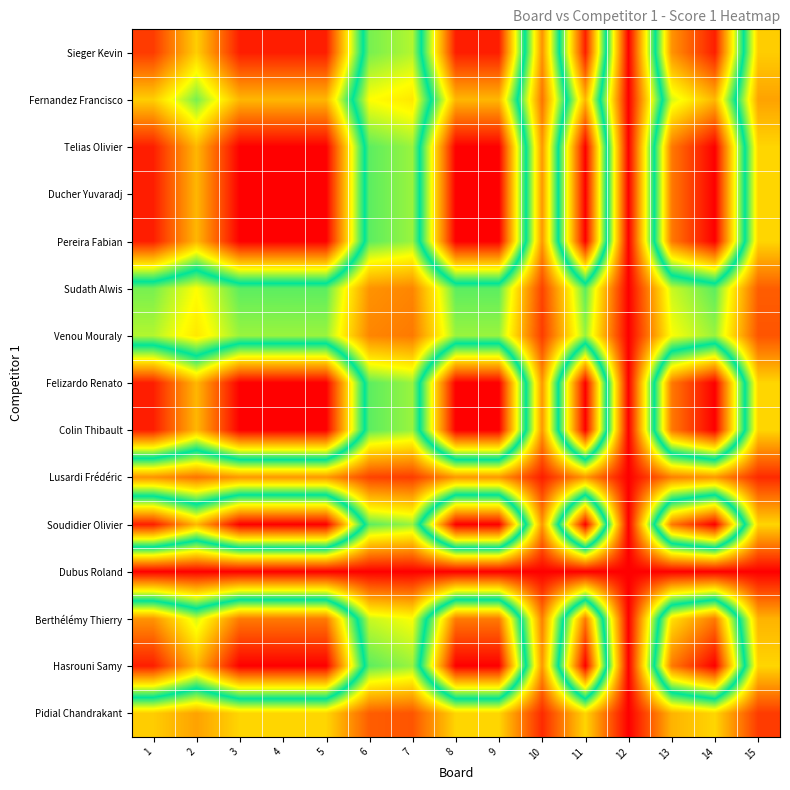

Reading left to right, list all the values displayed in this chart.

Sieger Kevin: 1=23.0	2=18.2	3=24.0	4=24.0	5=24.0	6=10.6	7=9.6	8=24.0	9=24.0	10=4.8	11=24.0	12=0.0	13=20.2	14=24.0	15=6.7
Fernandez Francisco: 1=18.2	2=14.4	3=19.0	4=19.0	5=19.0	6=8.4	7=7.6	8=19.0	9=19.0	10=3.8	11=19.0	12=0.0	13=16.0	14=19.0	15=5.3
Telias Olivier: 1=24.0	2=19.0	3=25.0	4=25.0	5=25.0	6=11.0	7=10.0	8=25.0	9=25.0	10=5.0	11=25.0	12=0.0	13=21.0	14=25.0	15=7.0
Ducher Yuvaradj: 1=24.0	2=19.0	3=25.0	4=25.0	5=25.0	6=11.0	7=10.0	8=25.0	9=25.0	10=5.0	11=25.0	12=0.0	13=21.0	14=25.0	15=7.0
Pereira Fabian: 1=24.0	2=19.0	3=25.0	4=25.0	5=25.0	6=11.0	7=10.0	8=25.0	9=25.0	10=5.0	11=25.0	12=0.0	13=21.0	14=25.0	15=7.0
Sudath Alwis: 1=10.6	2=8.4	3=11.0	4=11.0	5=11.0	6=4.8	7=4.4	8=11.0	9=11.0	10=2.2	11=11.0	12=0.0	13=9.2	14=11.0	15=3.1
Venou Mouraly: 1=9.6	2=7.6	3=10.0	4=10.0	5=10.0	6=4.4	7=4.0	8=10.0	9=10.0	10=2.0	11=10.0	12=0.0	13=8.4	14=10.0	15=2.8
Felizardo Renato: 1=24.0	2=19.0	3=25.0	4=25.0	5=25.0	6=11.0	7=10.0	8=25.0	9=25.0	10=5.0	11=25.0	12=0.0	13=21.0	14=25.0	15=7.0
Colin Thibault: 1=24.0	2=19.0	3=25.0	4=25.0	5=25.0	6=11.0	7=10.0	8=25.0	9=25.0	10=5.0	11=25.0	12=0.0	13=21.0	14=25.0	15=7.0
Lusardi Frédéric: 1=4.8	2=3.8	3=5.0	4=5.0	5=5.0	6=2.2	7=2.0	8=5.0	9=5.0	10=1.0	11=5.0	12=0.0	13=4.2	14=5.0	15=1.4
Soudidier Olivier: 1=24.0	2=19.0	3=25.0	4=25.0	5=25.0	6=11.0	7=10.0	8=25.0	9=25.0	10=5.0	11=25.0	12=0.0	13=21.0	14=25.0	15=7.0
Dubus Roland: 1=0.0	2=0.0	3=0.0	4=0.0	5=0.0	6=0.0	7=0.0	8=0.0	9=0.0	10=0.0	11=0.0	12=0.0	13=0.0	14=0.0	15=0.0
Berthélémy Thierry: 1=20.2	2=16.0	3=21.0	4=21.0	5=21.0	6=9.2	7=8.4	8=21.0	9=21.0	10=4.2	11=21.0	12=0.0	13=17.6	14=21.0	15=5.9
Hasrouni Samy: 1=24.0	2=19.0	3=25.0	4=25.0	5=25.0	6=11.0	7=10.0	8=25.0	9=25.0	10=5.0	11=25.0	12=0.0	13=21.0	14=25.0	15=7.0
Pidial Chandrakant: 1=6.7	2=5.3	3=7.0	4=7.0	5=7.0	6=3.1	7=2.8	8=7.0	9=7.0	10=1.4	11=7.0	12=0.0	13=5.9	14=7.0	15=2.0